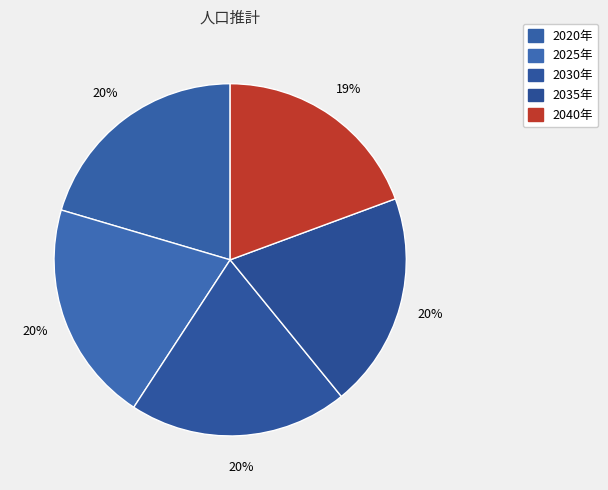

What is the largest slice in the pie chart?

2020年